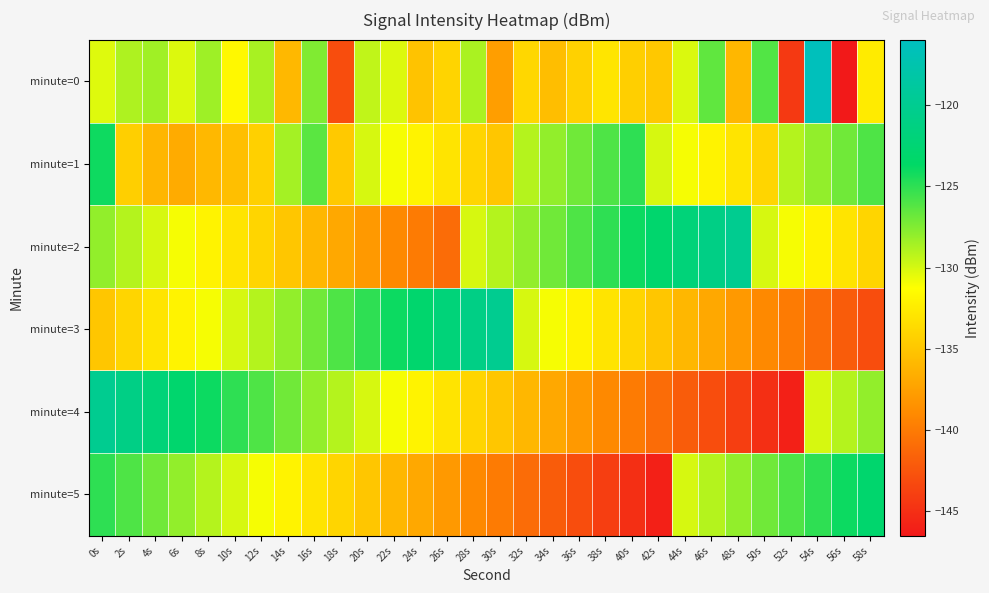

What is the total value across all series at 14s?

-786.4